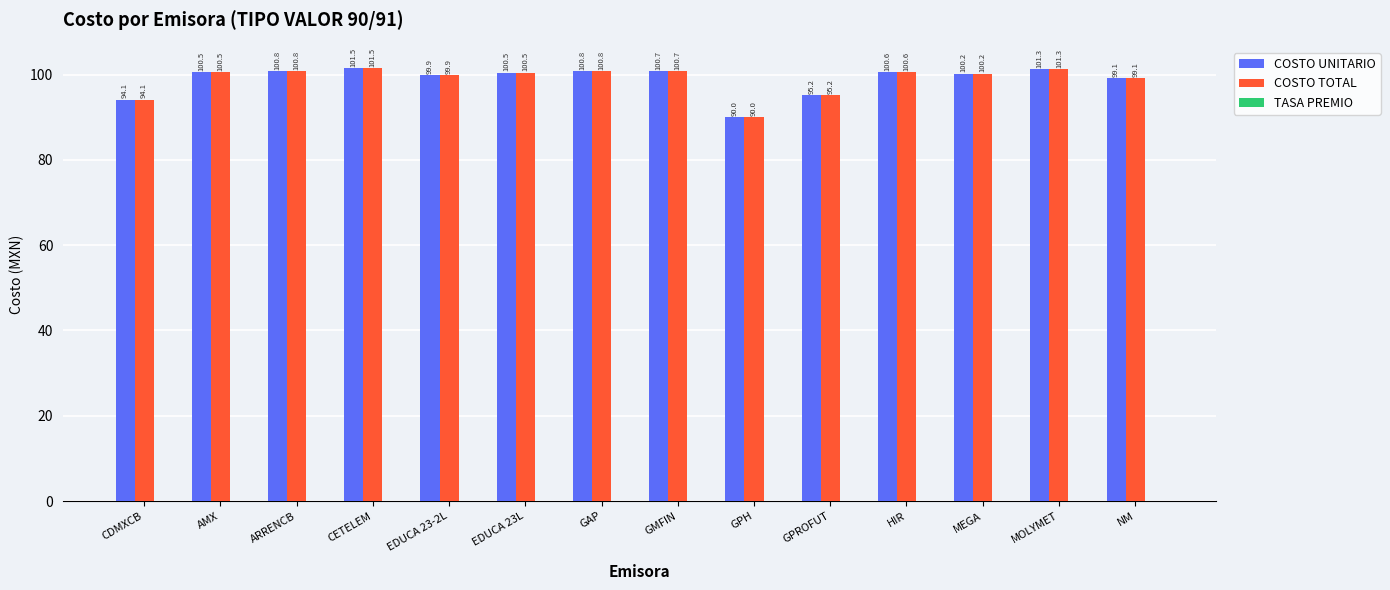

The value of COSTO TOTAL at MEGA is 100.2. True or false?

True